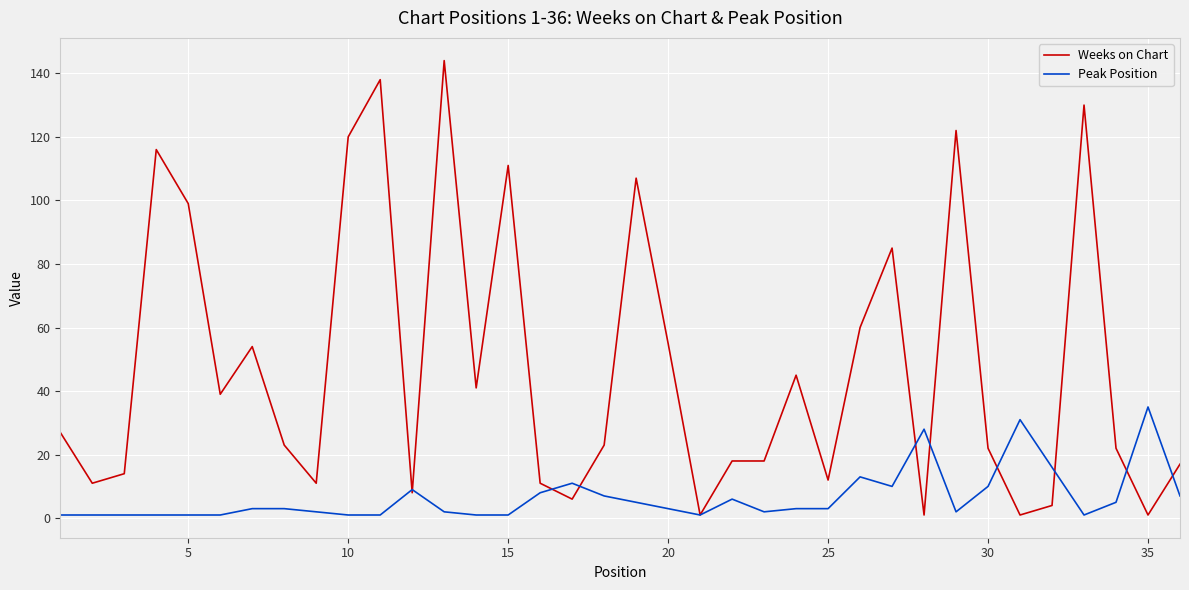

Rank the series by their maximum value, from lowest to highest.

Peak Position, Weeks on Chart